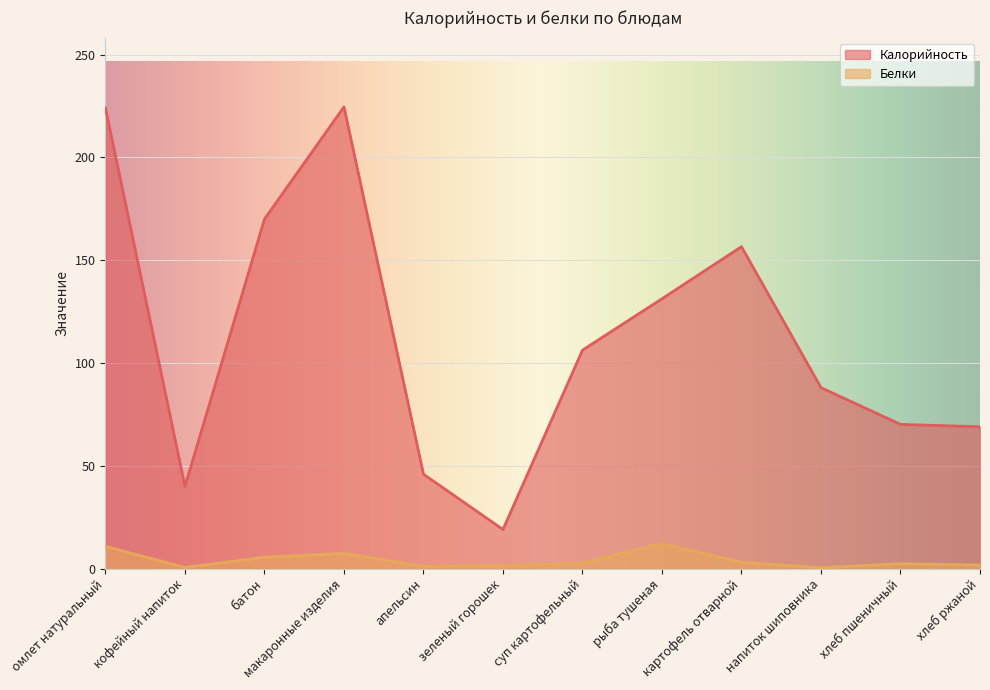

What position from the left is апельсин?

5